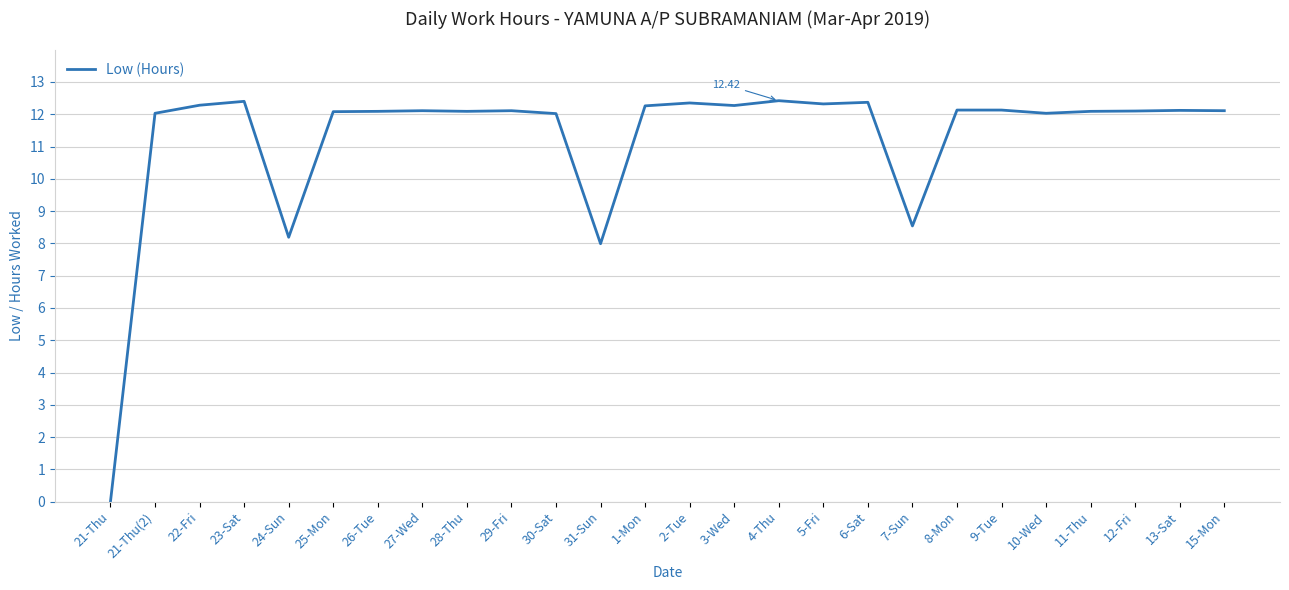

Does the chart have visible grid lines?

Yes